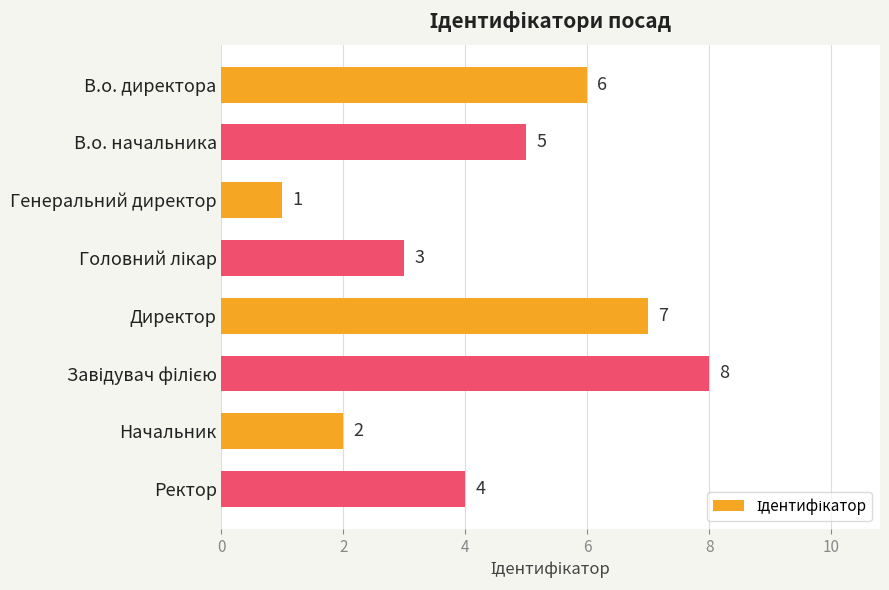

What is the value of the 2nd bar from the top?

5